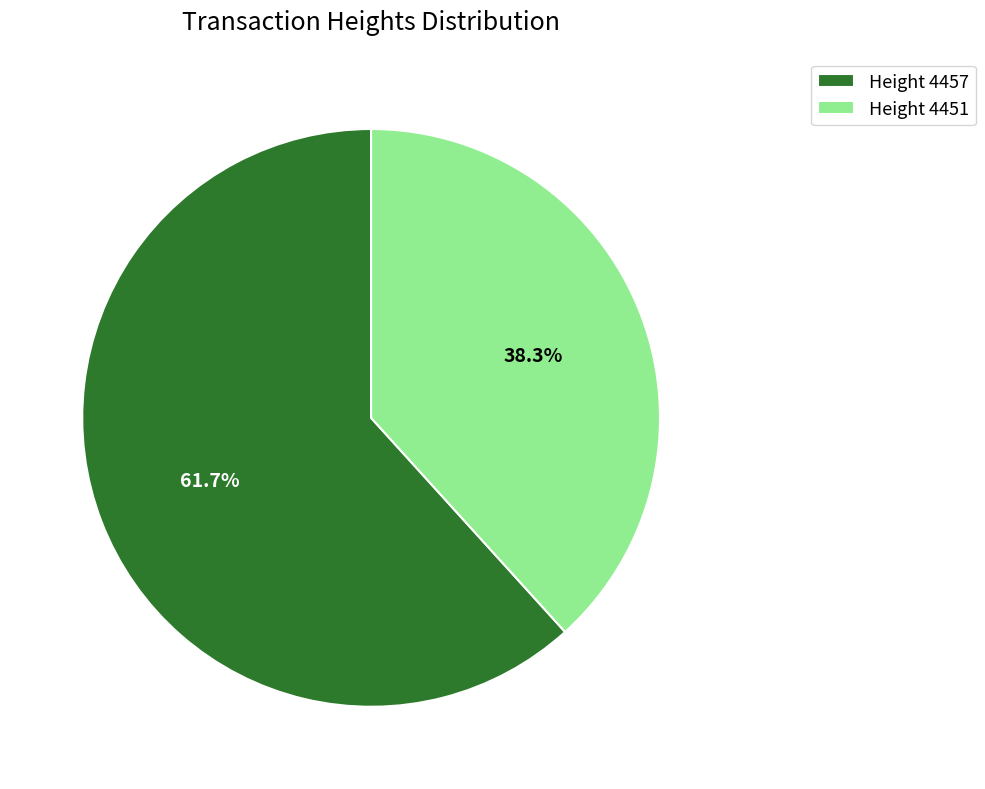

What percentage is NOT represented by Height 4451?

61.7%